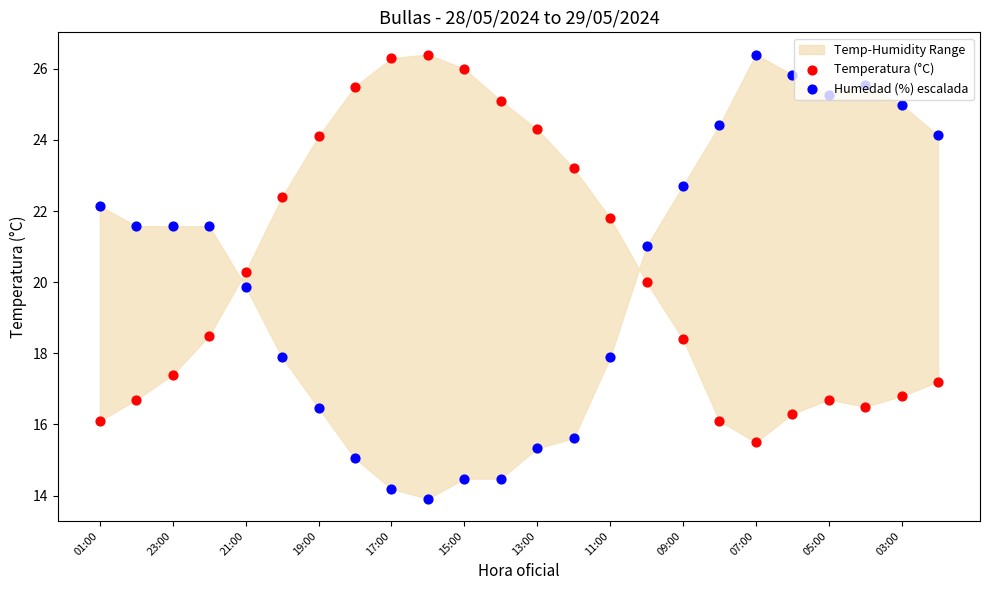

Which series contains the highest Y value?

Temperatura (°C)